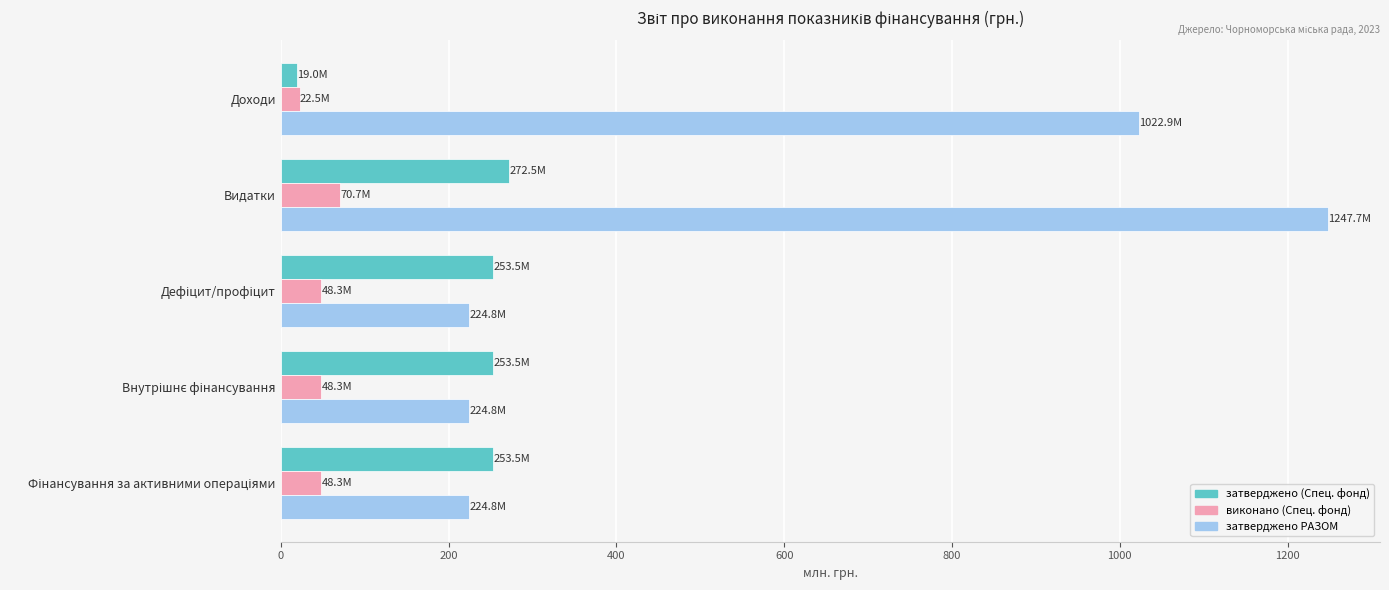

What is the difference between the highest and lowest values at Видатки?

1177.0